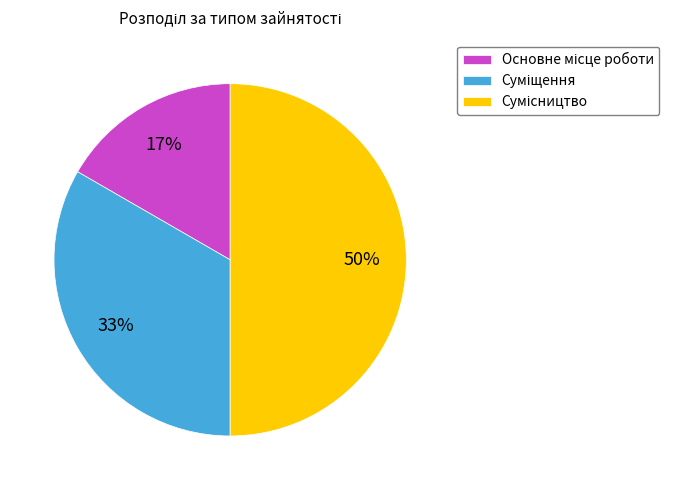

To the nearest percent, what is the difference between the largest and smallest slice percentages?

33%